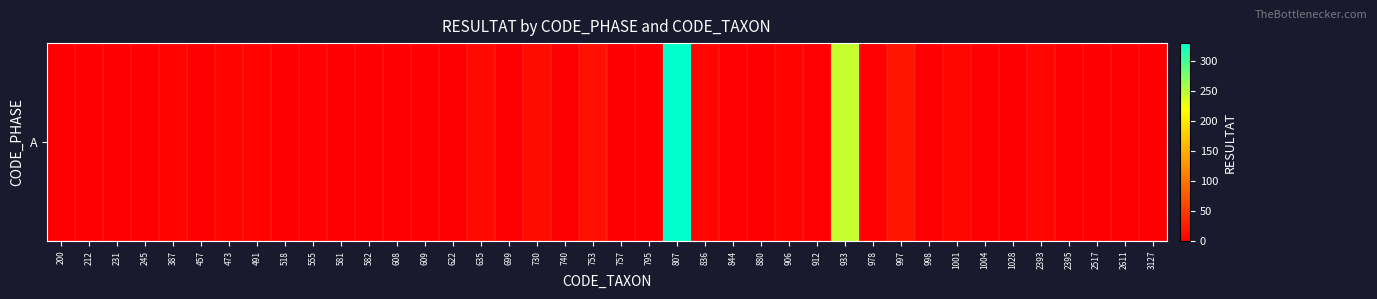

What is the difference between the second highest and second lowest values?

243